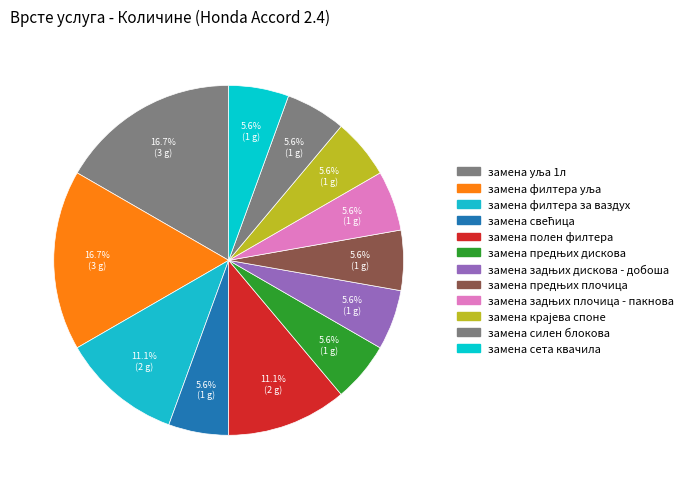

Which has a higher value, замена крајева споне or замена сета квачила?

замена крајева споне